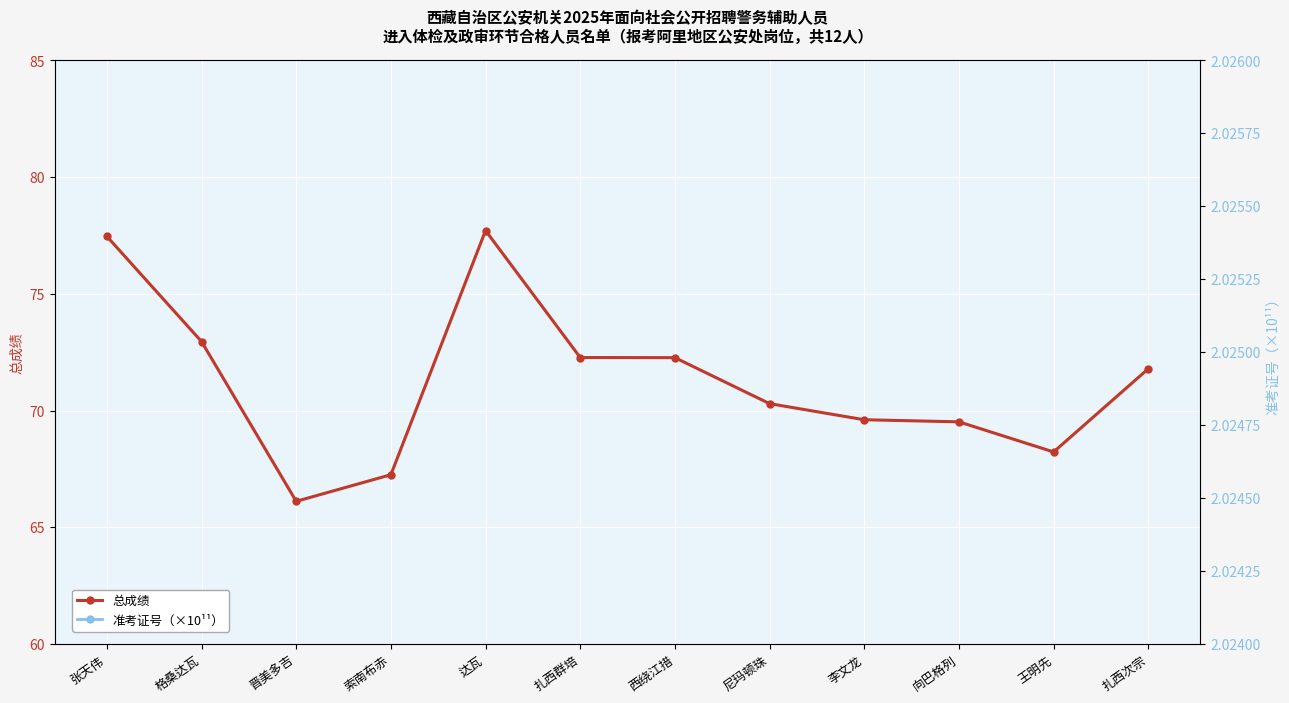

What value does the 总成绩 series have at 尼玛顿珠?

70.3